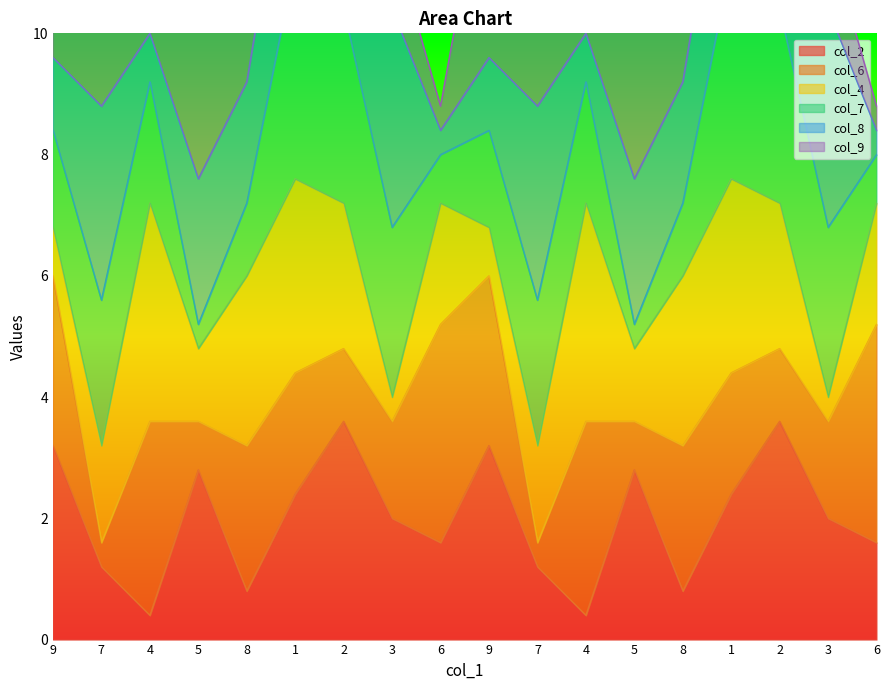

Which series has the largest range (max minus min)?

col_2